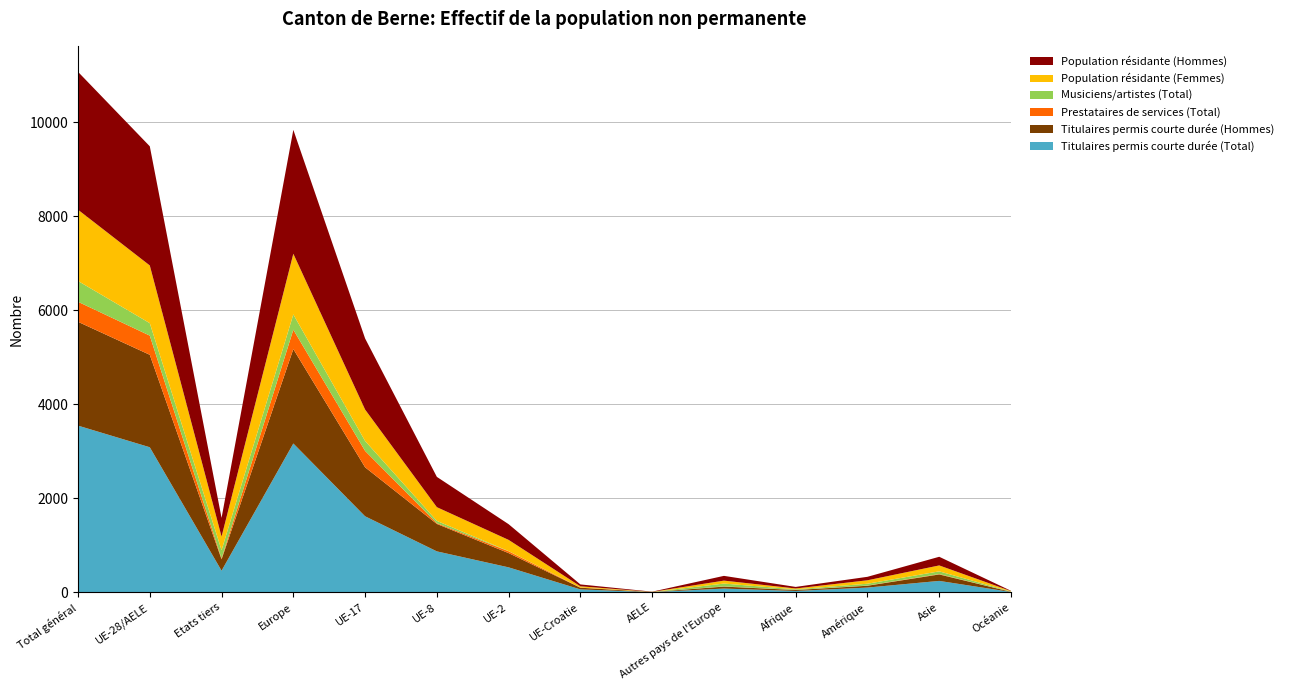

Reading left to right, list all the values displayed in this chart.

Titulaires permis courte durée (Total): 3545	3085	460	3165	1617	871	531	62	4	80	29	101	243	7
Titulaires permis courte durée (Hommes): 2208	1966	242	2008	1042	583	303	36	2	42	20	39	137	4
Prestataires de services (Total): 426	408	18	412	349	16	39	4	0	4	2	4	8	0
Musiciens/artistes (Total): 442	265	177	325	211	49	3	0	2	60	13	39	58	7
Population résidante (Femmes): 1515	1227	288	1290	668	292	239	26	2	63	18	73	126	8
Population résidante (Hommes): 2932	2534	398	2635	1512	644	334	40	4	101	33	74	184	6